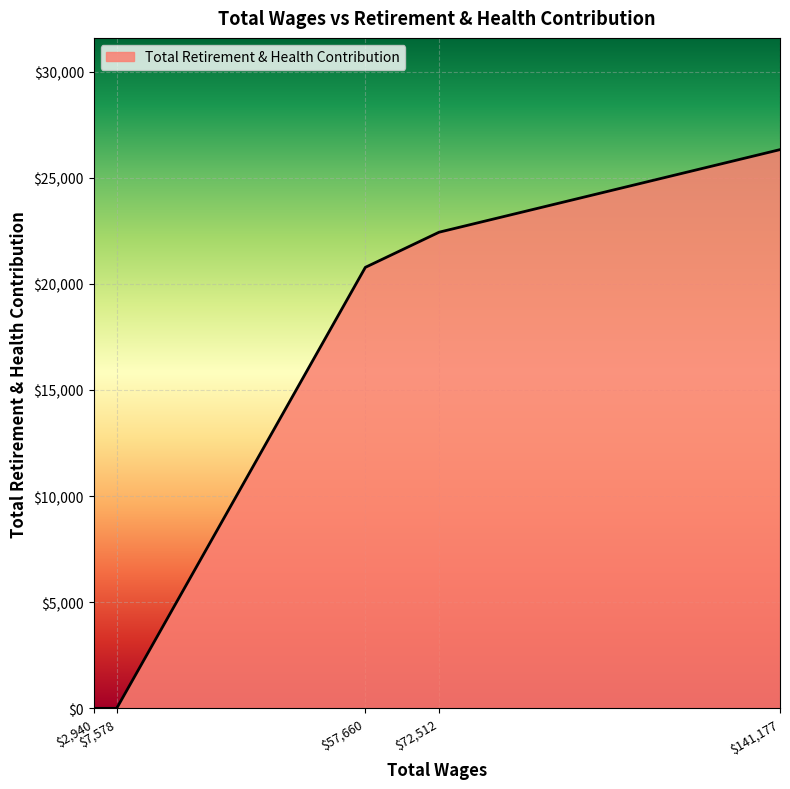

What is the greatest value displayed?

26327